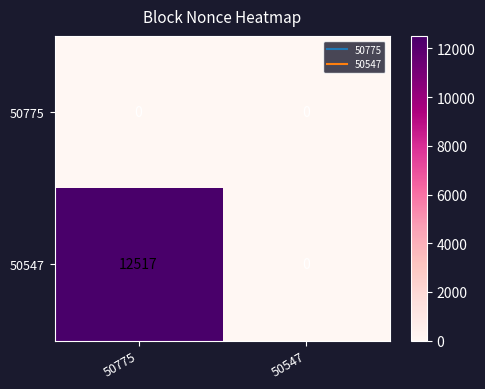

Count the number of data series in this chart.

2